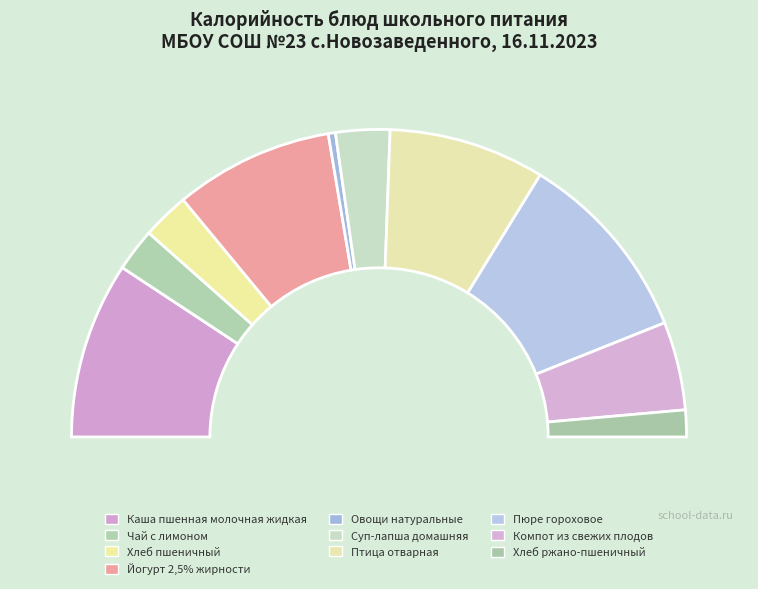

What portion of the pie excludes Птица отварная?

83.6%